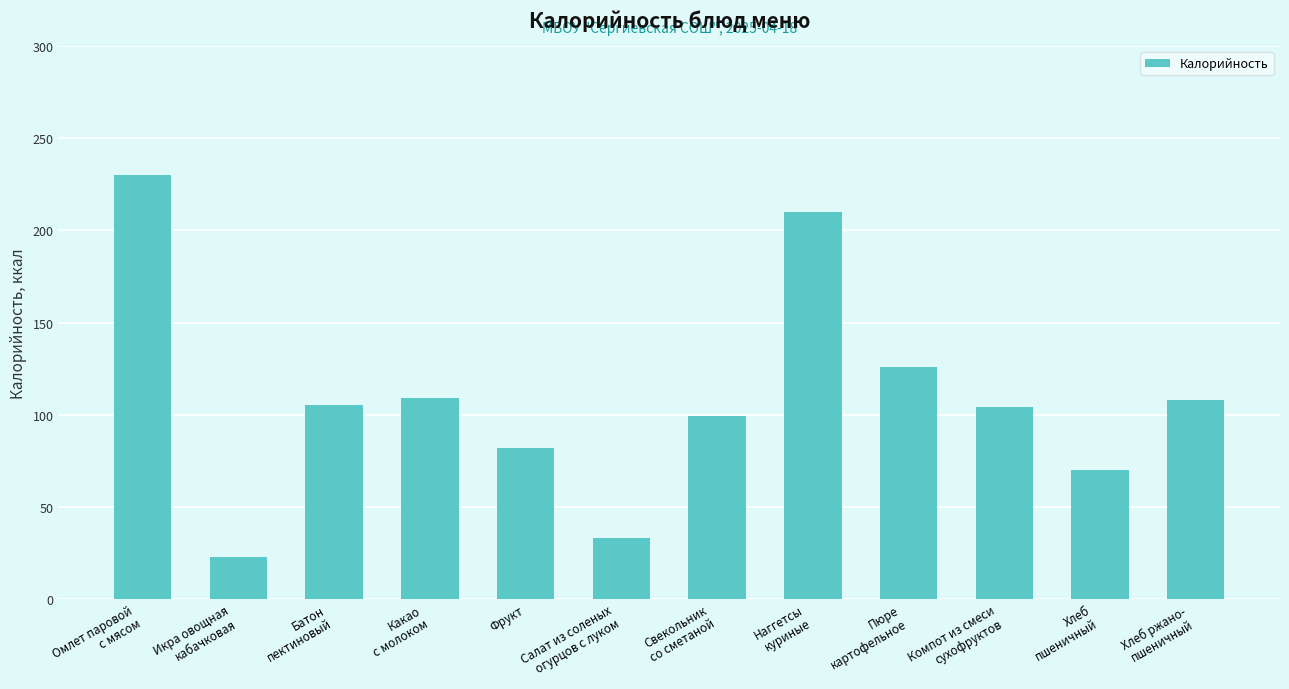

Which has a higher value, Салат из соленых
огурцов с луком or Батон
пектиновый?

Батон
пектиновый